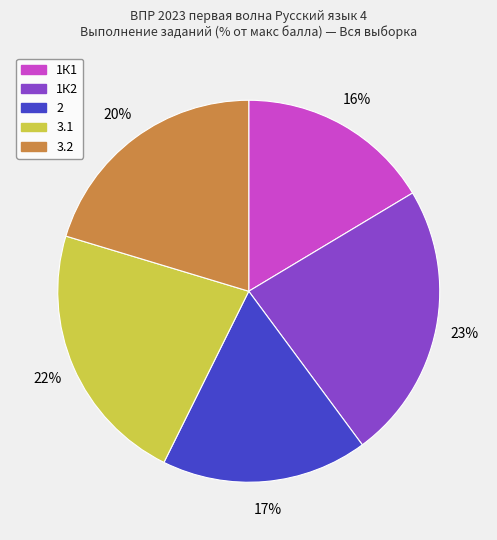

True or false: 3.2 accounts for 8% of the total.

False